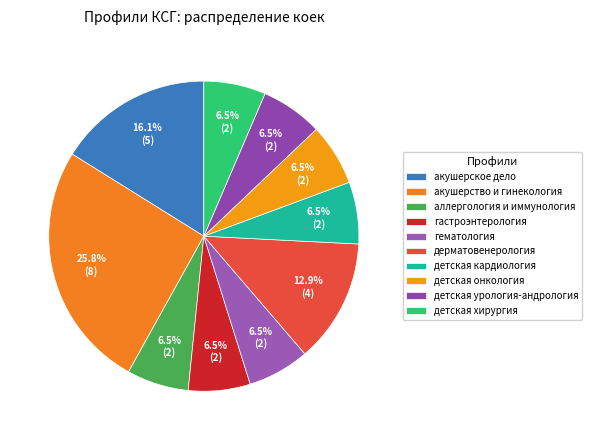

Is there a majority slice in this chart?

No